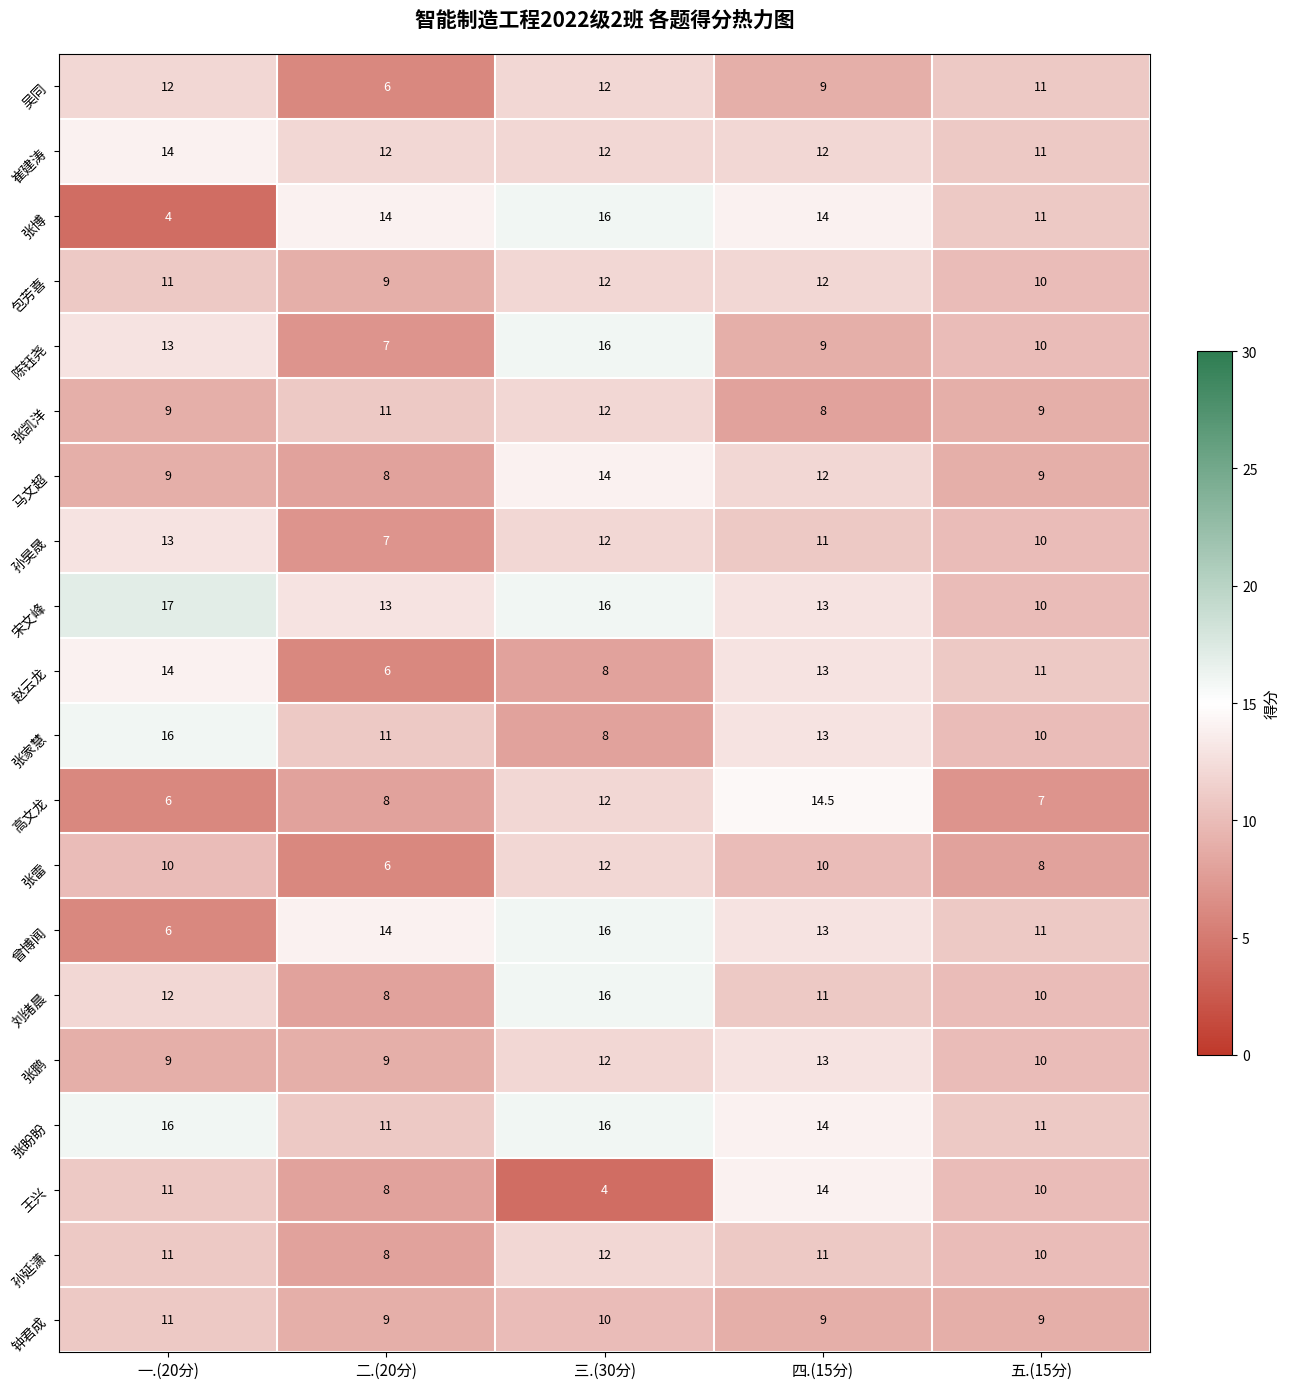

At which category is the sum across all series the highest?

三.(30分)